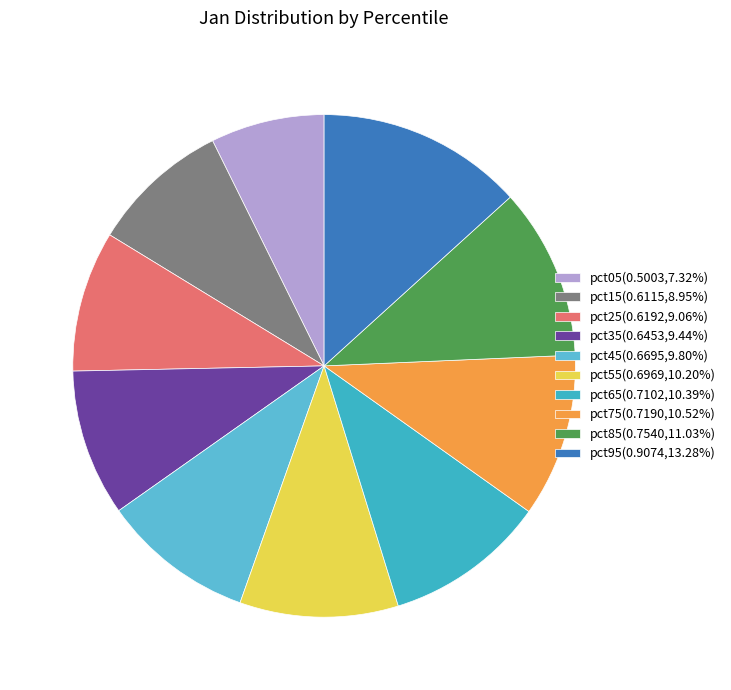

Is there any slice that represents more than half of the pie?

No